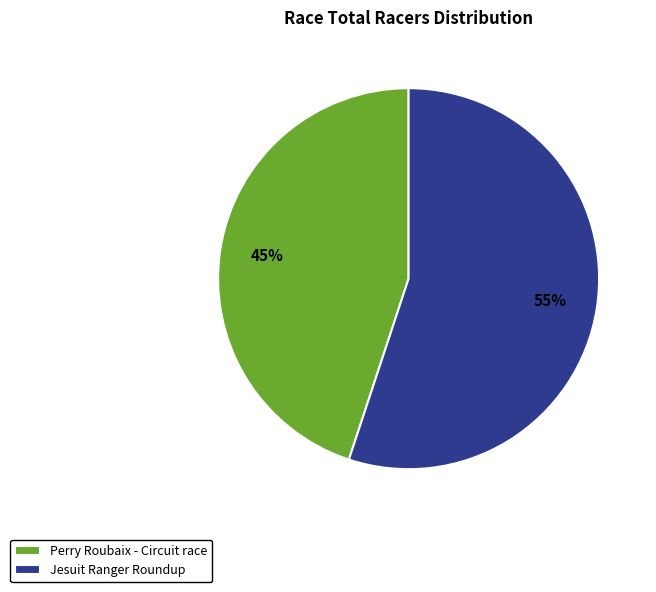

Rank the categories by value from highest to lowest.

Jesuit Ranger Roundup, Perry Roubaix - Circuit race